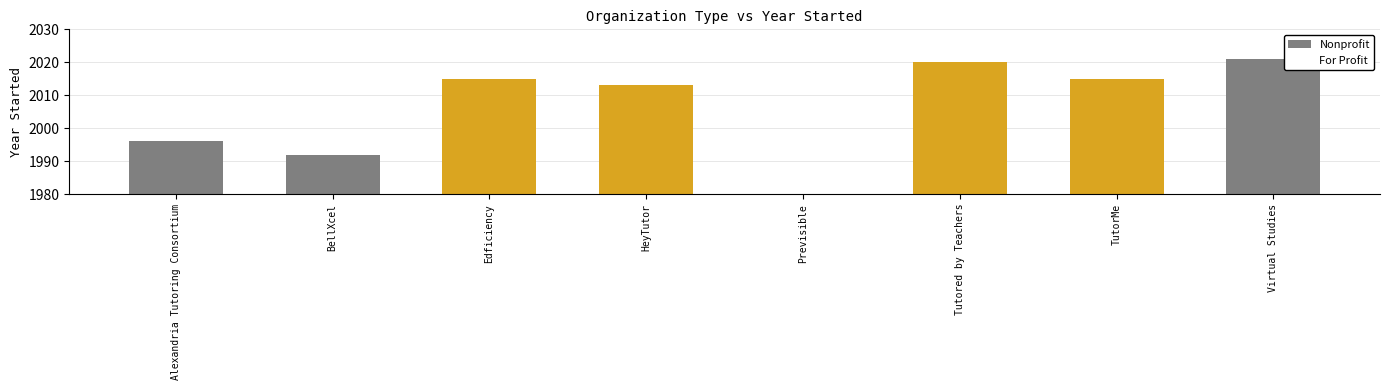

Between Alexandria Tutoring Consortium and HeyTutor, which series saw the biggest shift?

For Profit